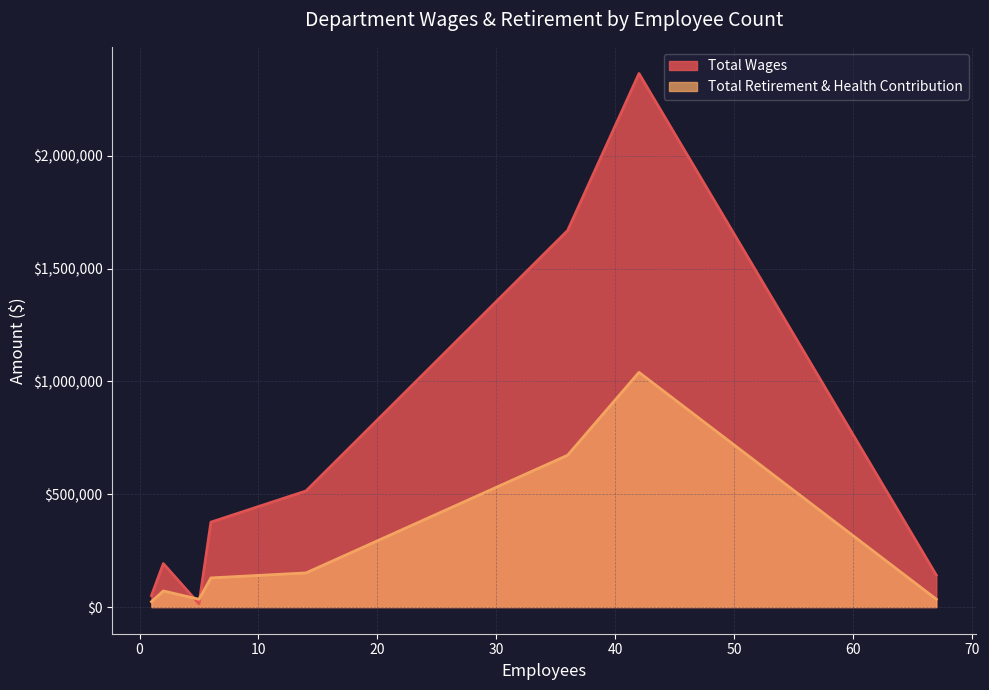

How many lines are shown in the chart?

2